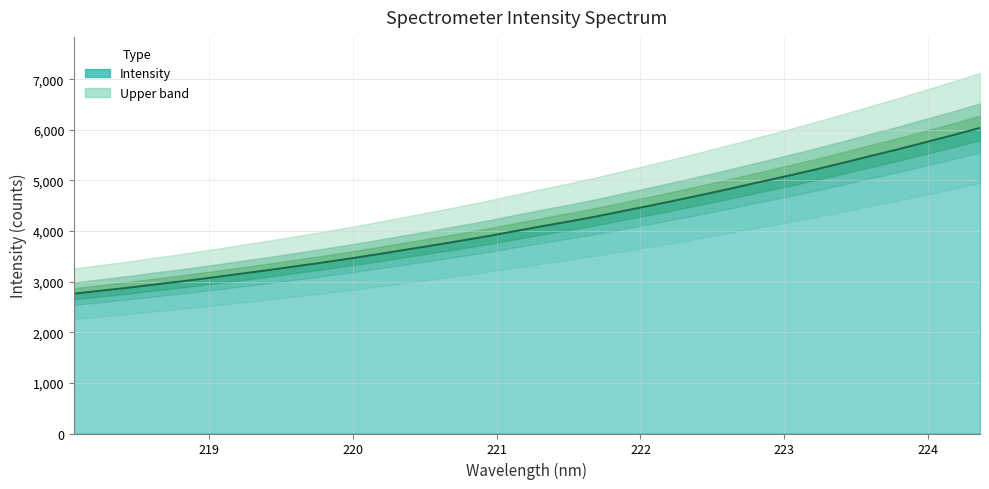

What is the highest value of the Intensity series?

6038.1